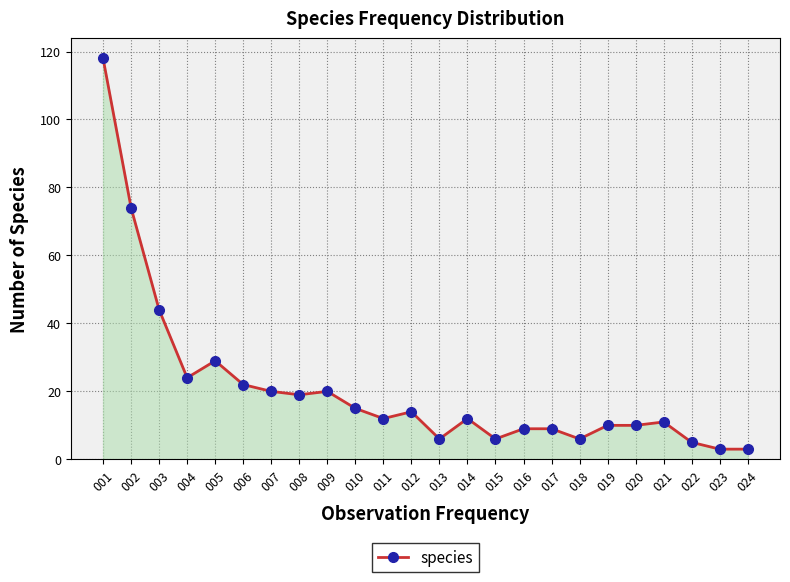

Count the number of data series in this chart.

1